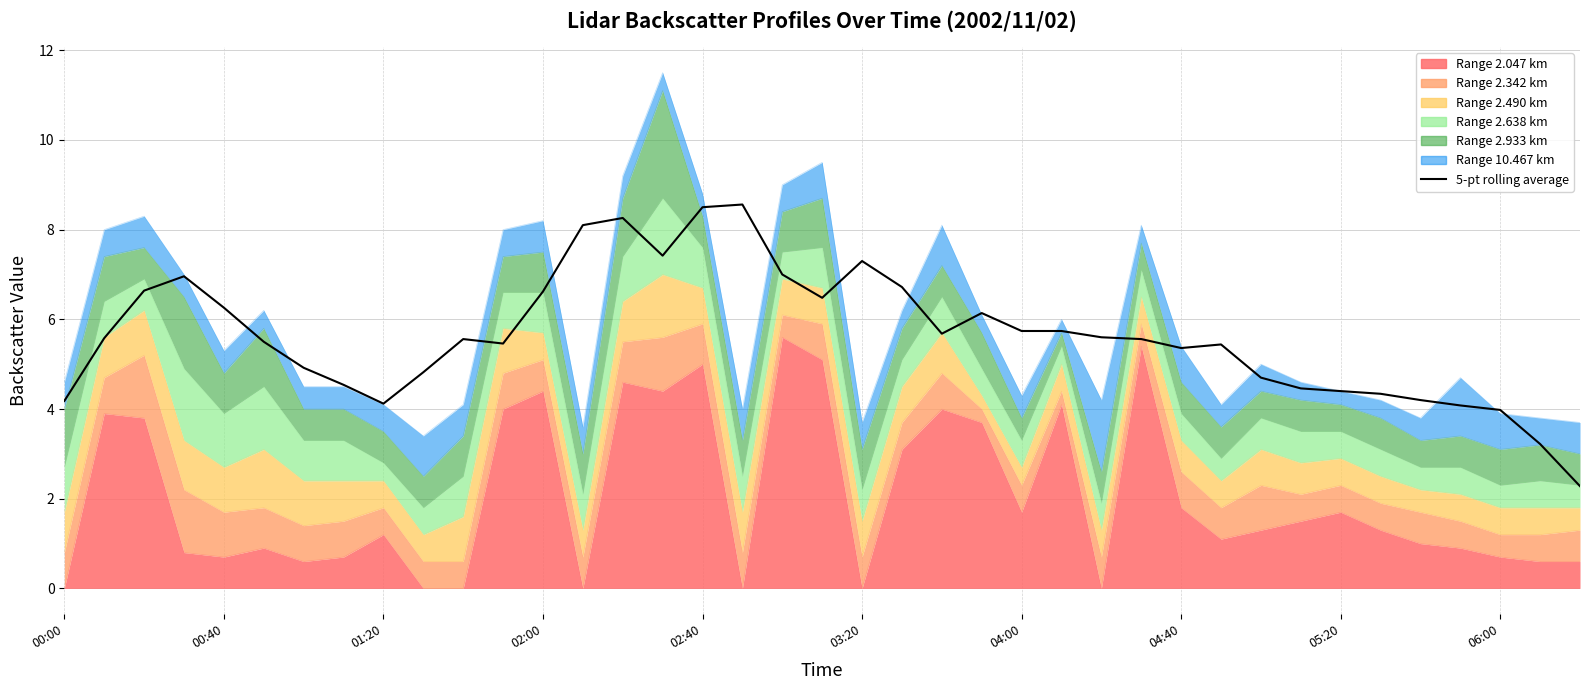

How many lines are shown in the chart?

1